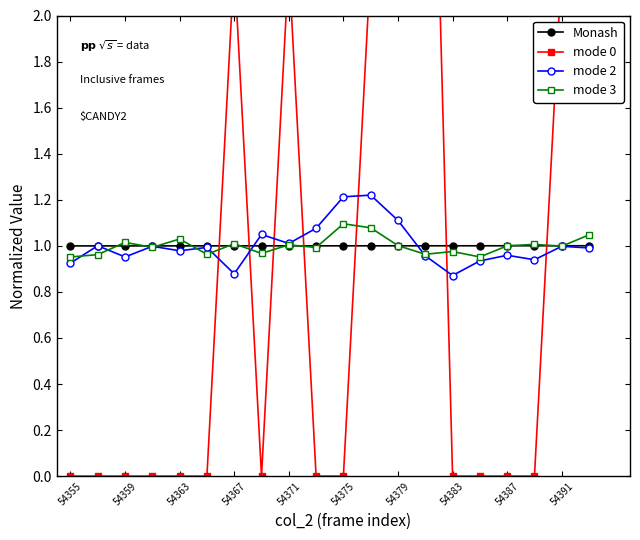

True or false: mode 3 has a value of 1.1 at 54375.

True